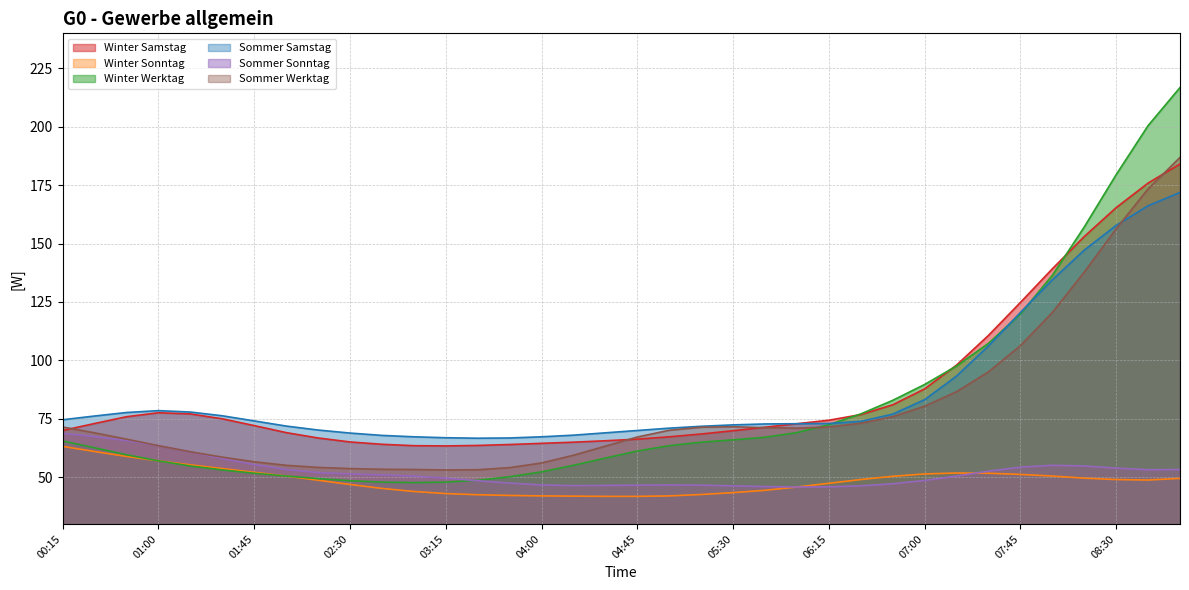

True or false: Sommer Samstag has a value of 199.3 at 08:00.

False